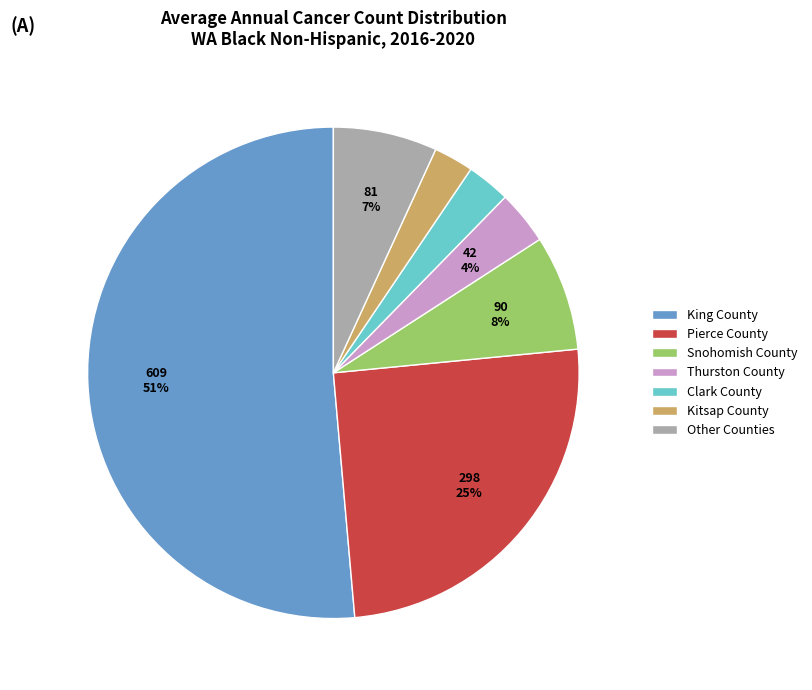

To the nearest percent, what is the difference between the Snohomish County and Thurston County slice percentages?

4%